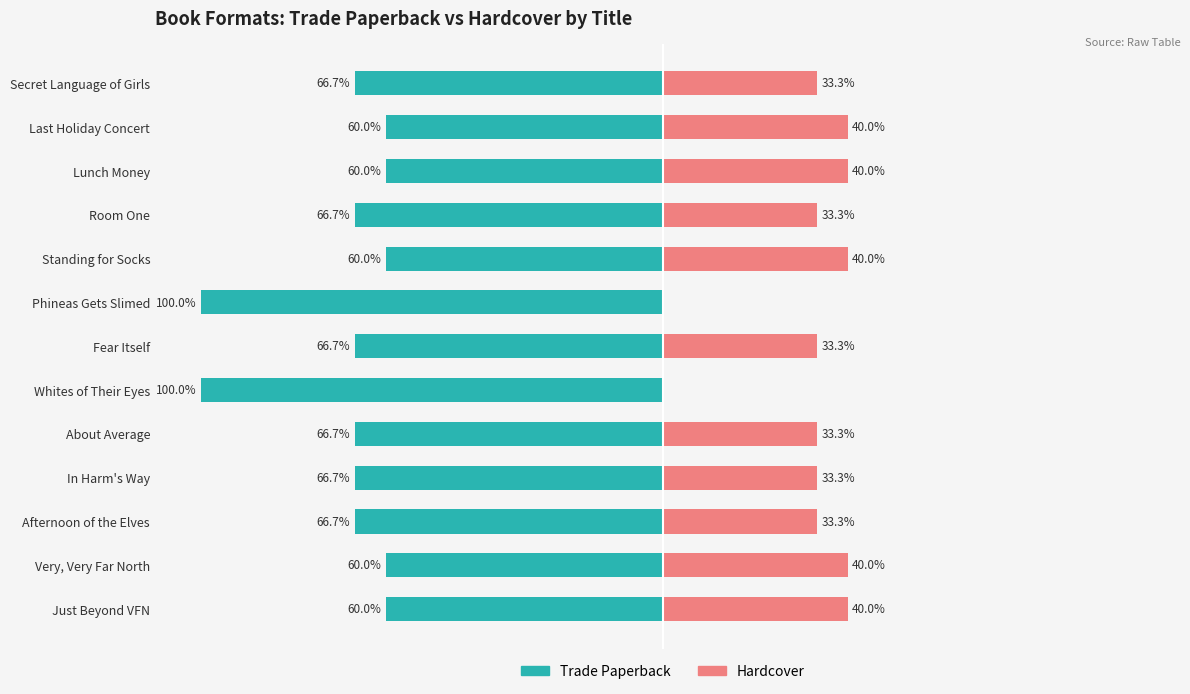

What is the lowest value of the Trade Paperback series?

-100.0